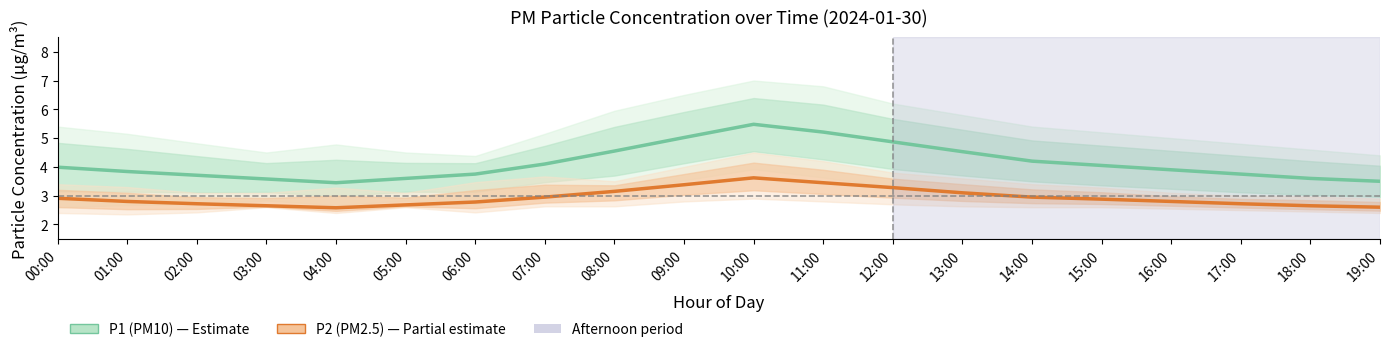

True or false: P1 (PM10) has a value of 2.4 at 08:00.

False